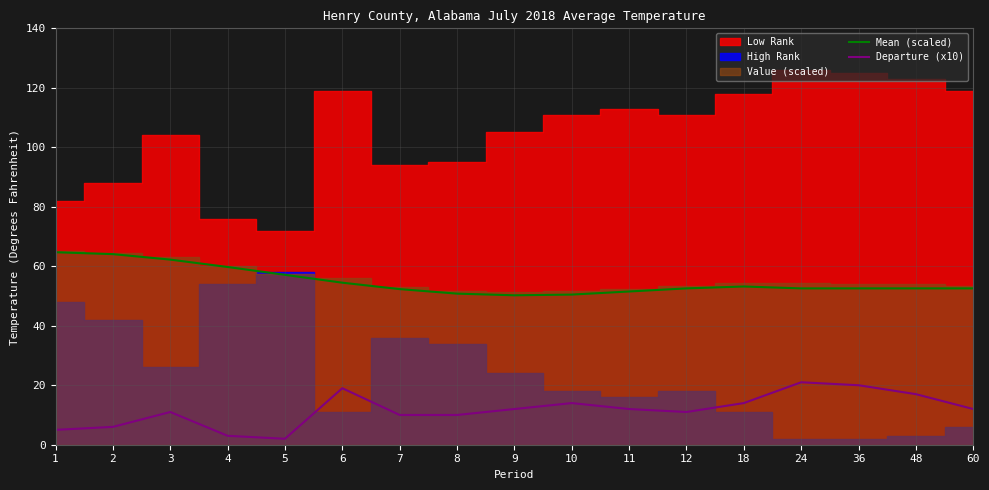

True or false: Departure (x10) has a value of 19.3 at 11.

False